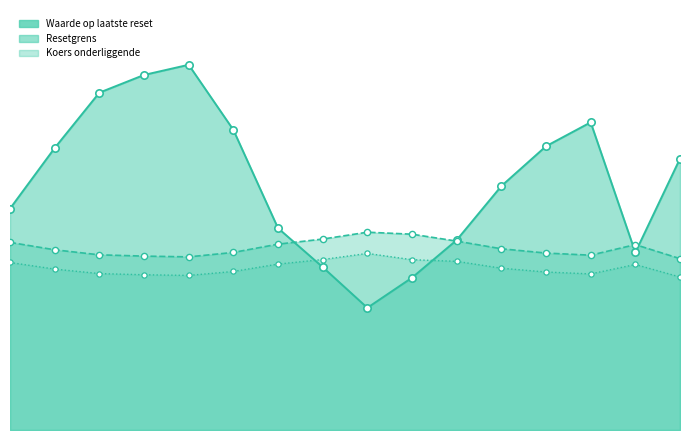

Which series reaches the maximum Y coordinate?

Waarde op laatste reset